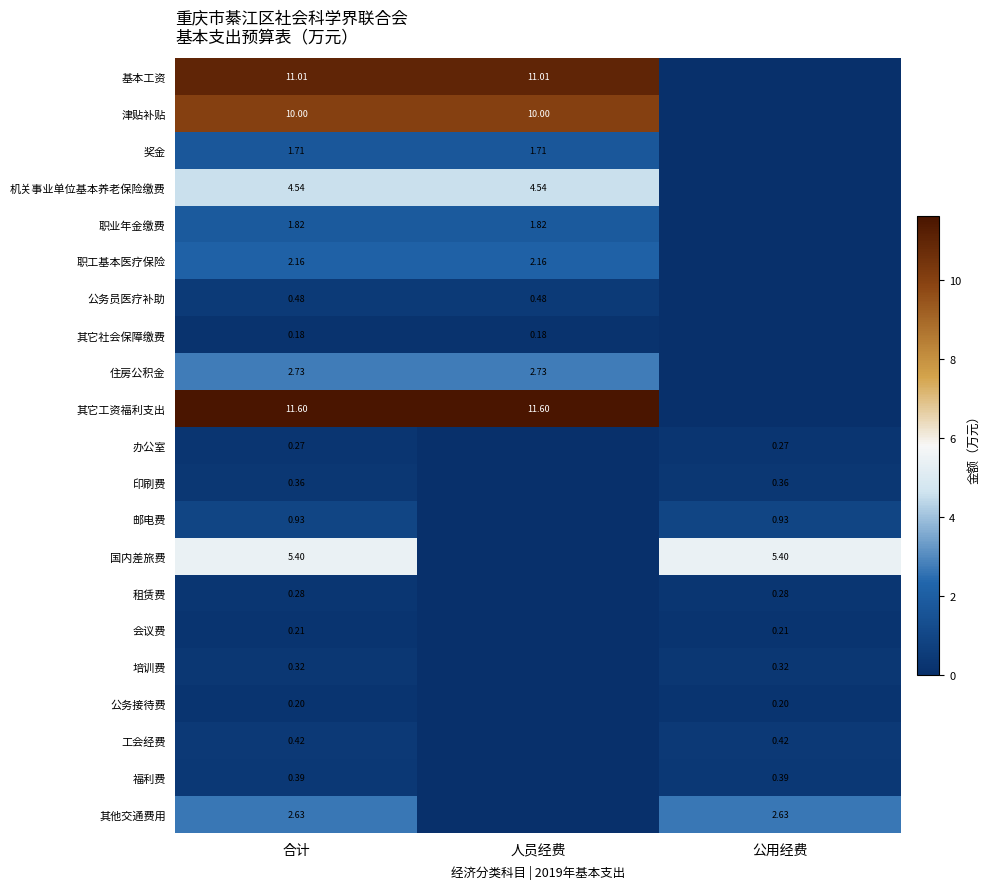

At 合计, list the series in order from smallest to largest.

其它社会保障缴费, 公务接待费, 会议费, 办公室, 租赁费, 培训费, 印刷费, 福利费, 工会经费, 公务员医疗补助, 邮电费, 奖金, 职业年金缴费, 职工基本医疗保险, 其他交通费用, 住房公积金, 机关事业单位基本养老保险缴费, 国内差旅费, 津贴补贴, 基本工资, 其它工资福利支出